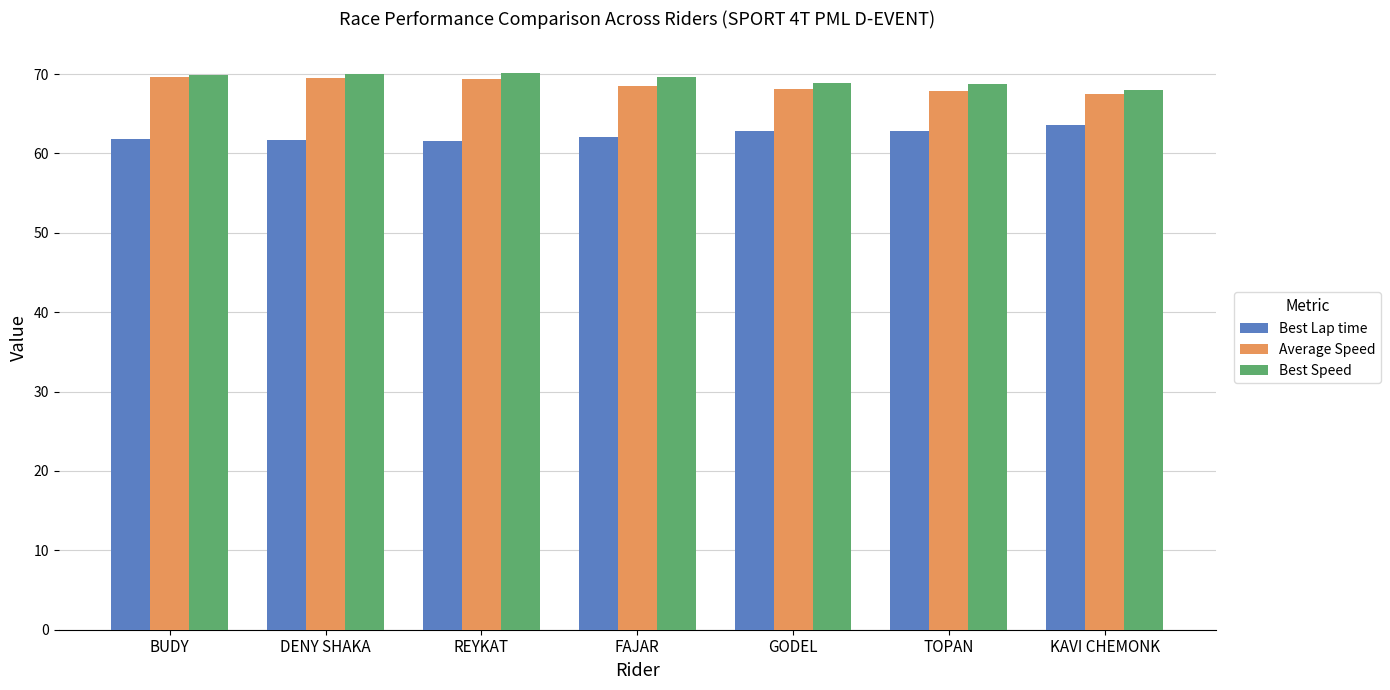

What is the difference between the highest and lowest values at BUDY?

8.1